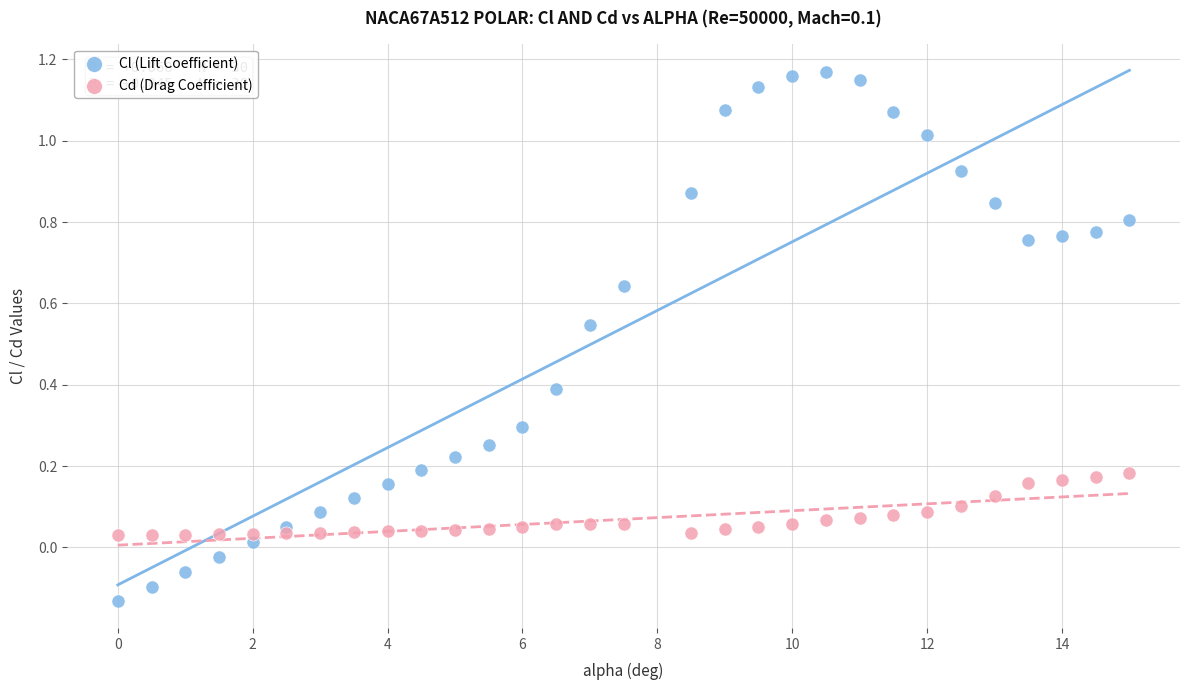

Across all data points, what is the range of Y values (max minus min)?

1.3